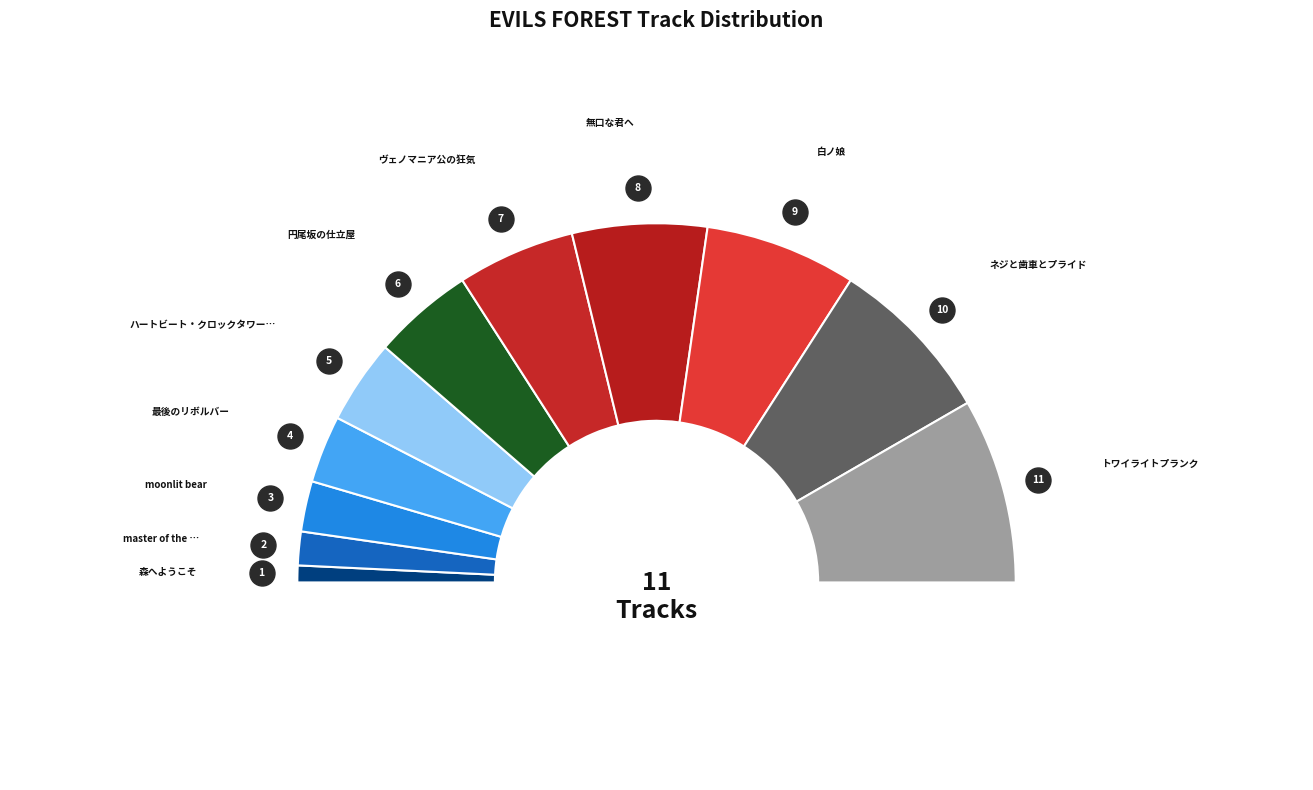

Between ネジと歯車とプライド and 最後のリボルバー, which is larger?

ネジと歯車とプライド